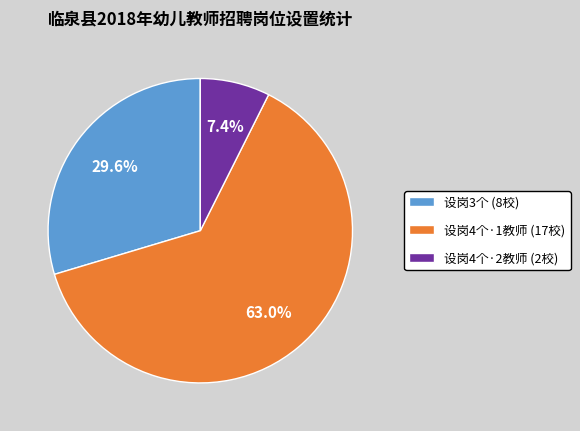

What is the smallest slice in the pie chart?

设岗4个·2教师 (2校)